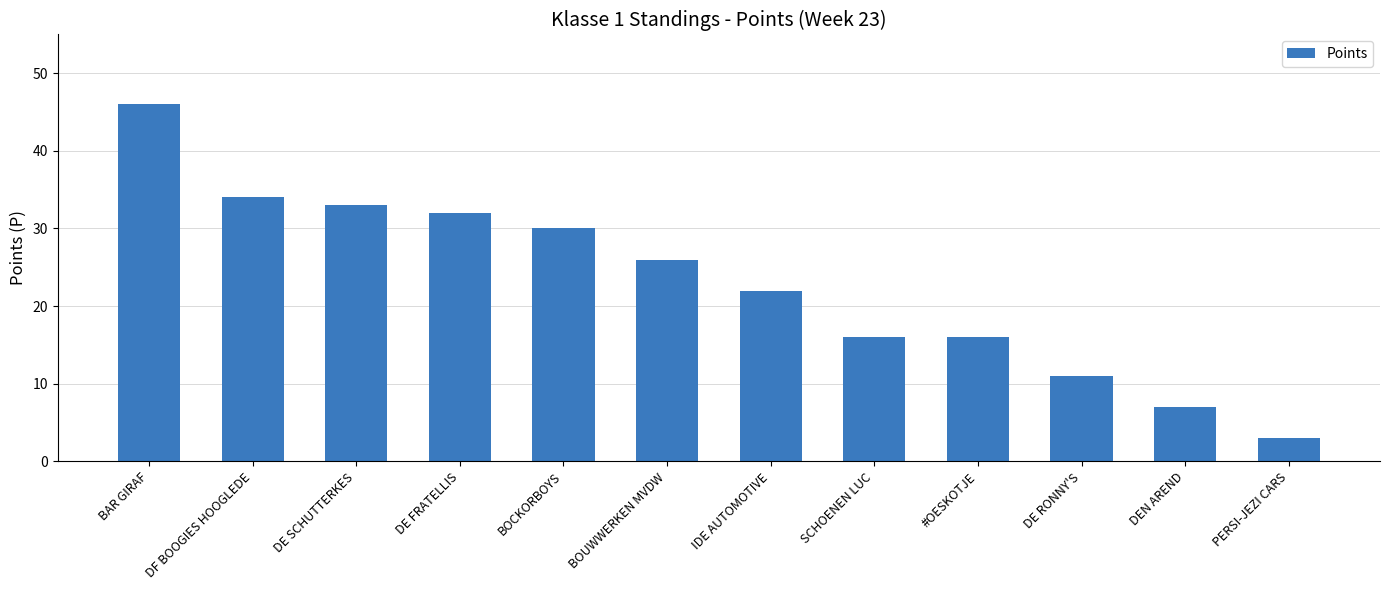

What is the ratio of the value at PERSI-JEZI CARS to the value at BOCKORBOYS?

0.1